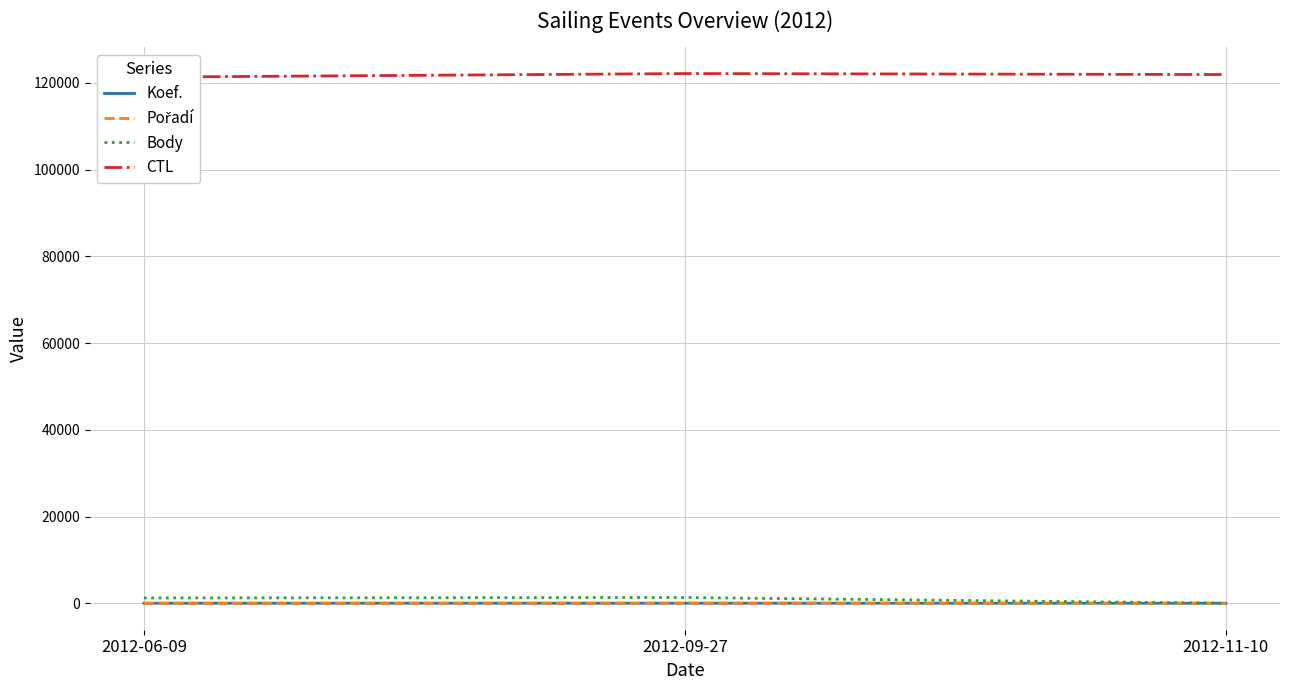

What is the difference between the highest and lowest values at 2012-11-10?

121916